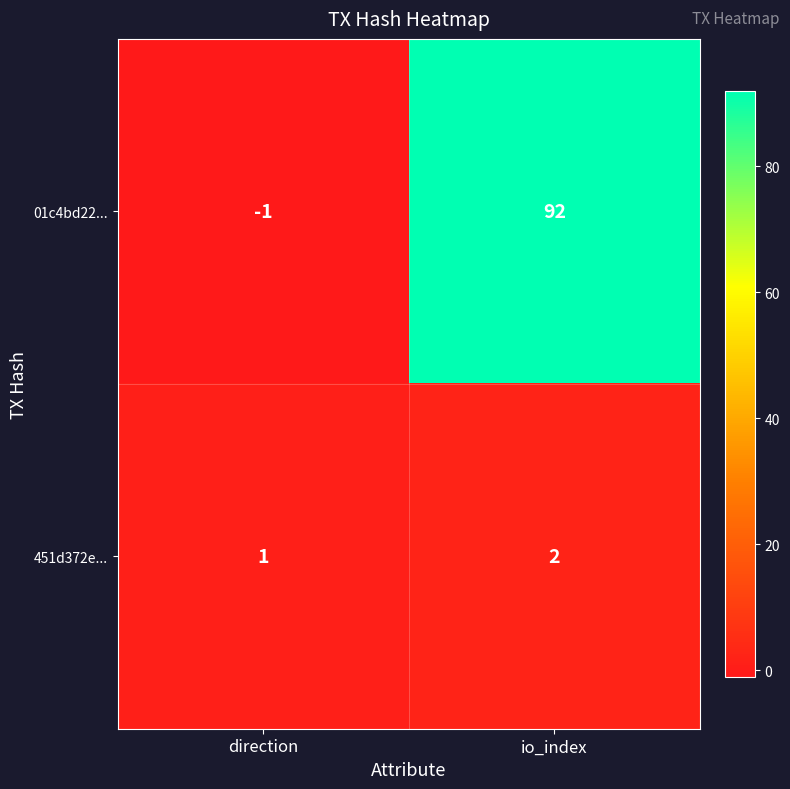

Reading left to right, list all the values displayed in this chart.

01c4bd22...: -1	92
451d372e...: 1	2